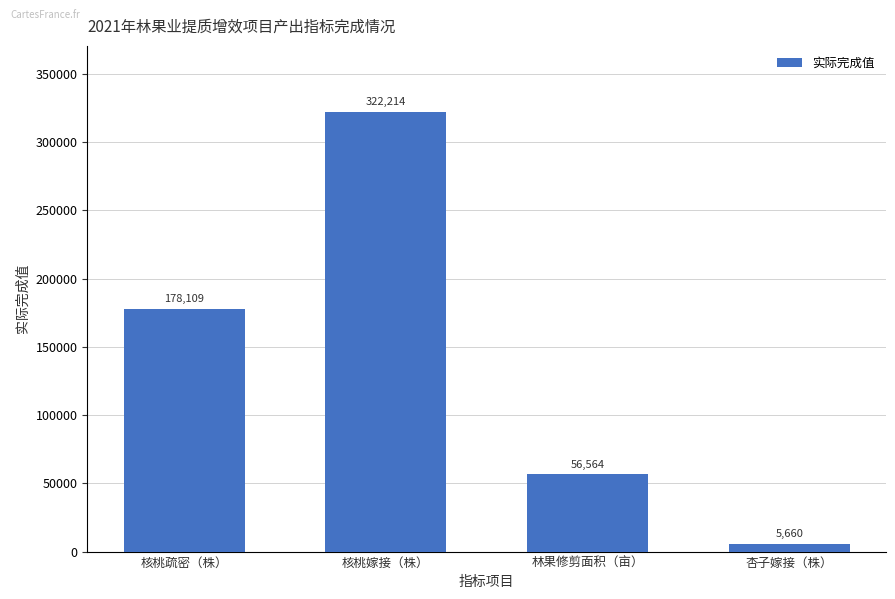

Rank the categories by value from lowest to highest.

杏子嫁接（株）, 林果修剪面积（亩）, 核桃疏密（株）, 核桃嫁接（株）